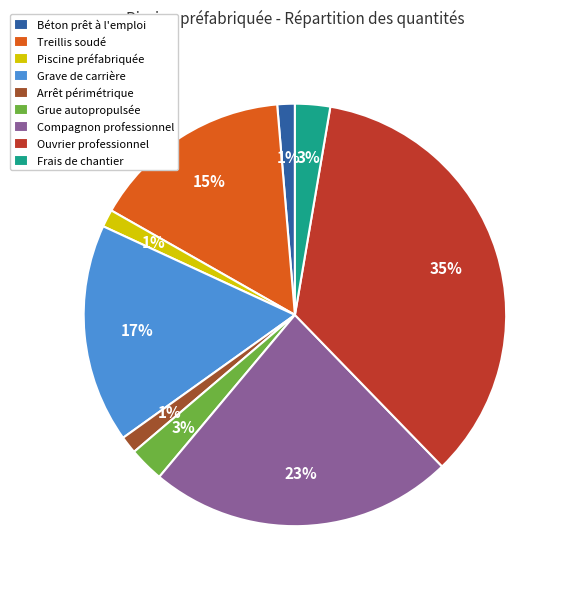

Is there a majority slice in this chart?

No